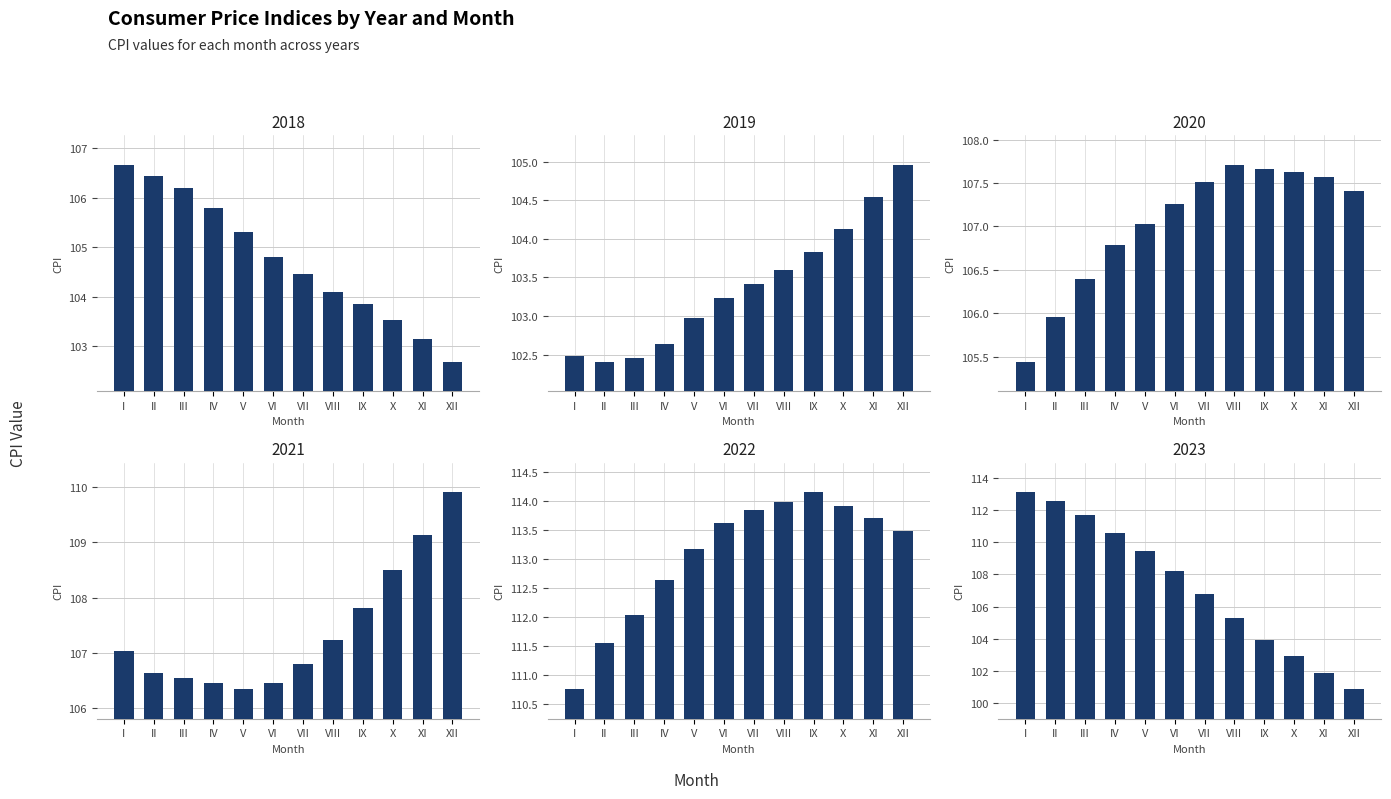

What are all the series names shown in the legend?

2018, 2019, 2020, 2021, 2022, 2023